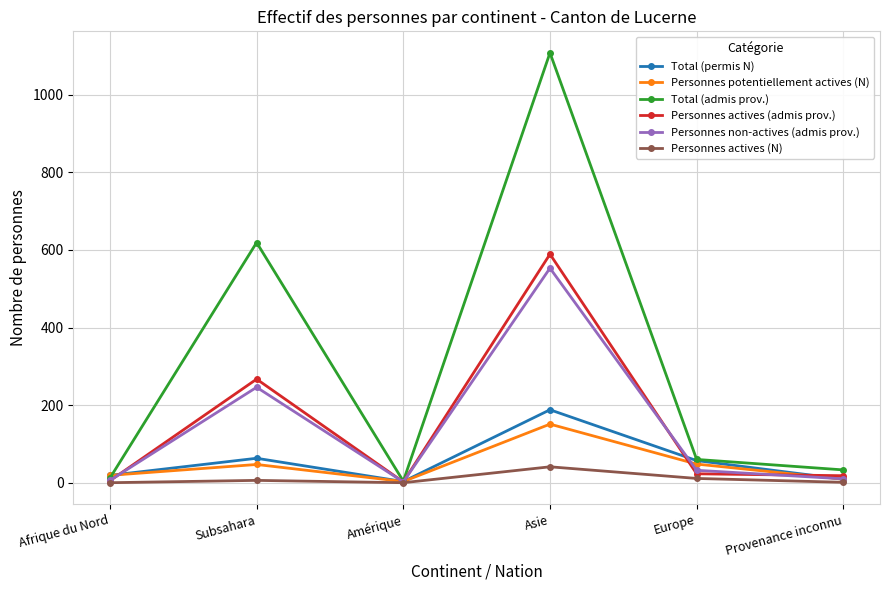

What is the greatest value displayed?

1108